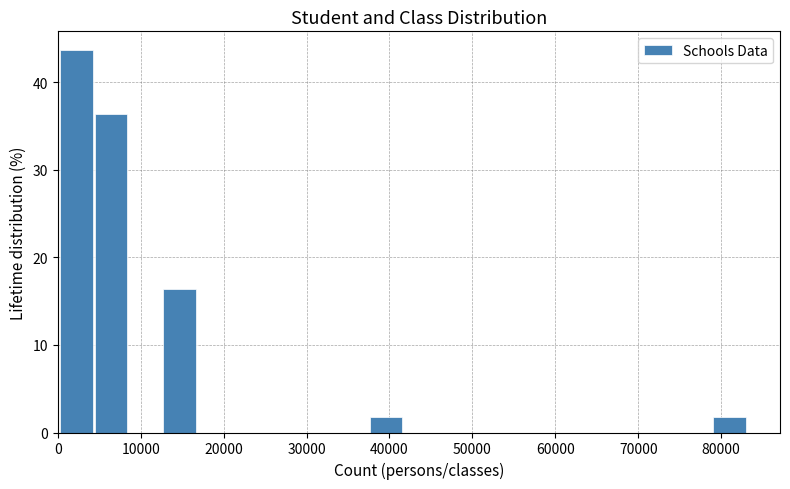

What is the height of the bar covering 4000 to 9000 on the x-axis? Neither the bar edges nor the heights are printed on the chart, so give them approximately, as read against the axes.

36